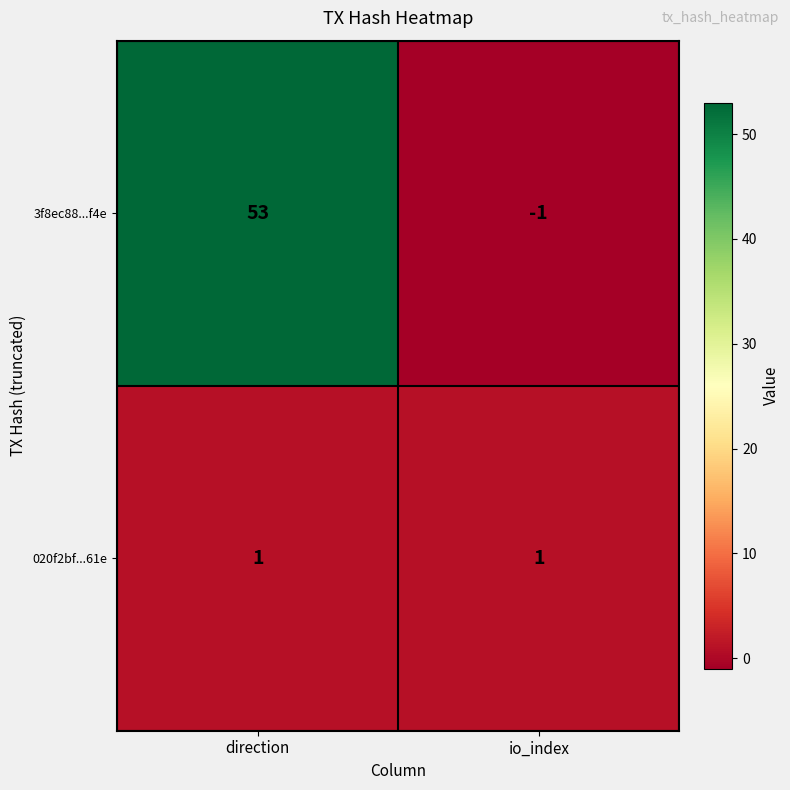

At which category is the sum across all series the highest?

direction